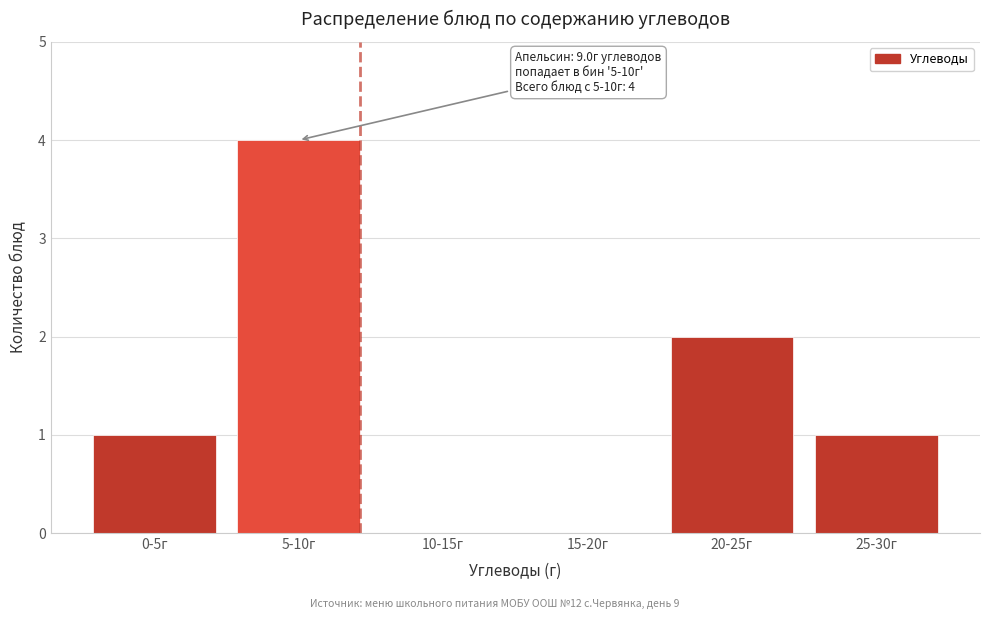

Reading left to right, transcribe all the data shown in this chart.

0-5г=1	5-10г=4	10-15г=0	15-20г=0	20-25г=2	25-30г=1